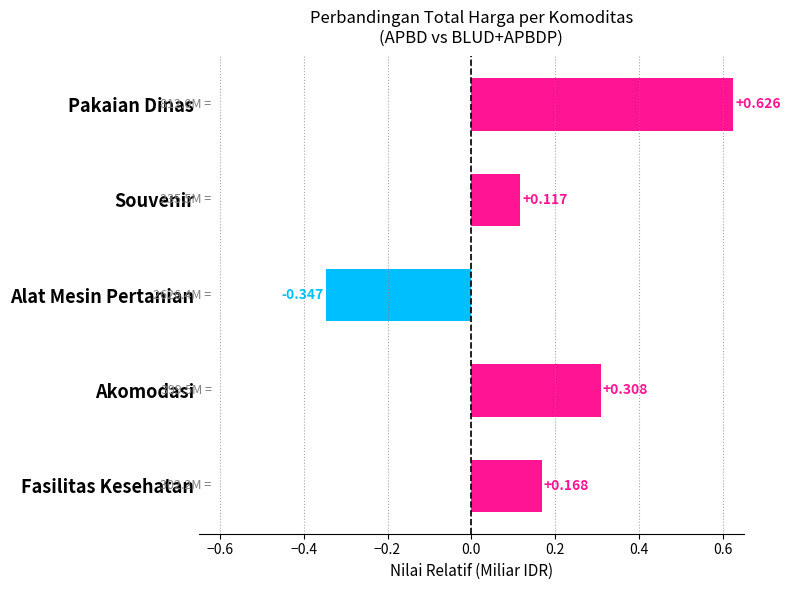

How many negative values are there?

1